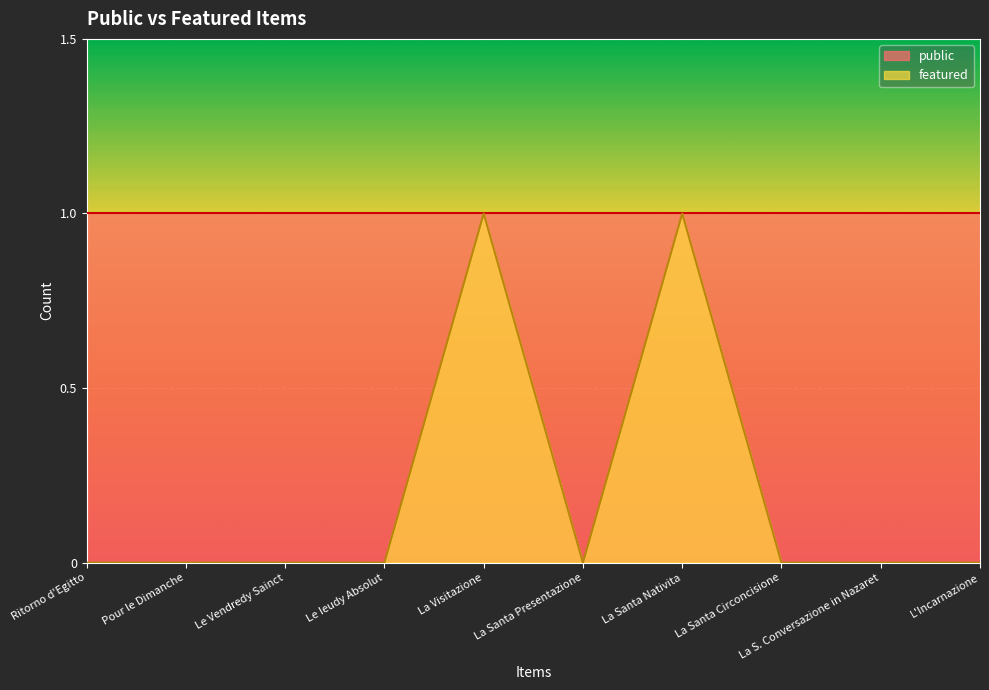

Where is the first local minimum?

La Santa Presentazione